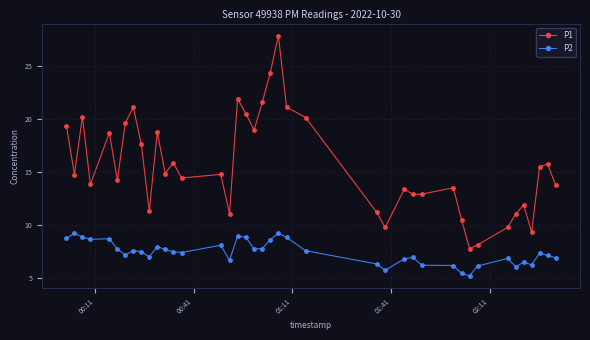

How many categories are shown in the chart?

40